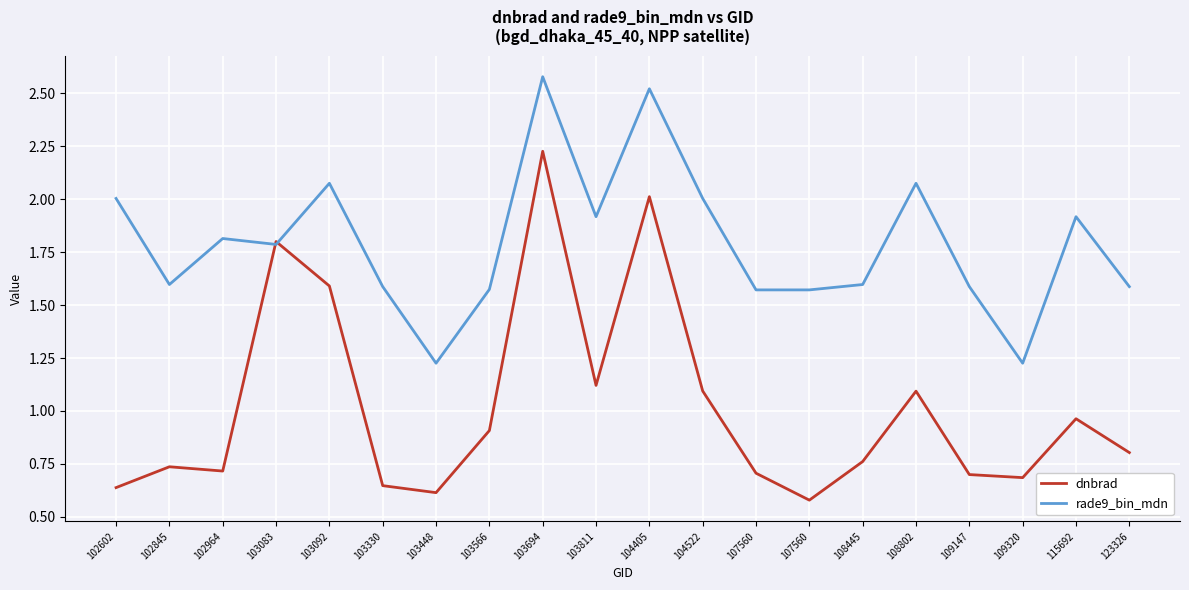

Where is the first local minimum for rade9_bin_mdn?

102845